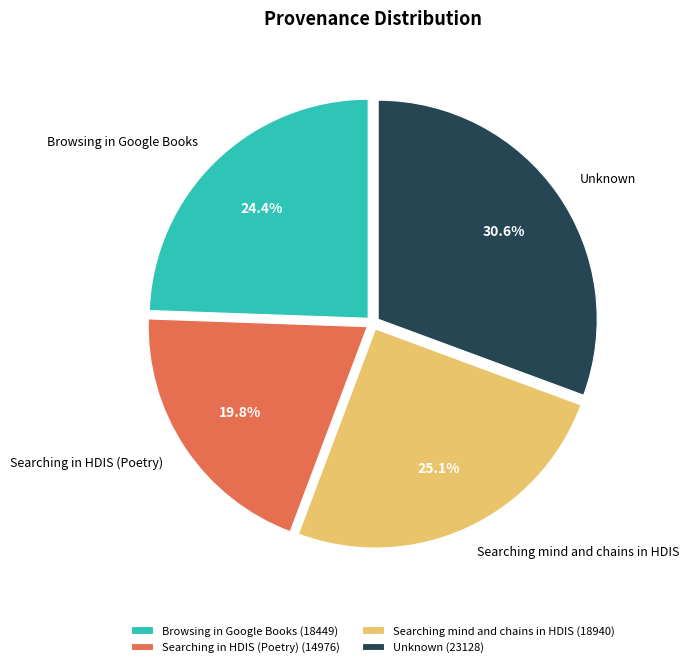

What percentage is the Searching mind and chains in HDIS slice, to the nearest percent?

25%